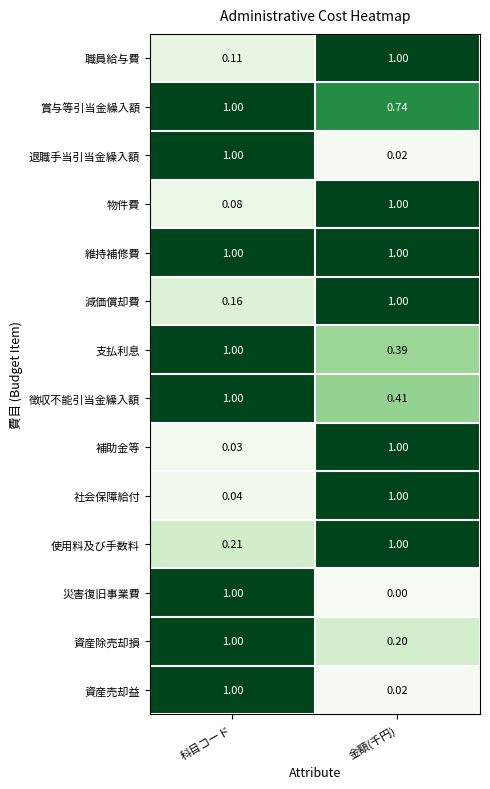

Rank the categories by 退職手当引当金繰入額 value from highest to lowest.

科目コード, 金額(千円)